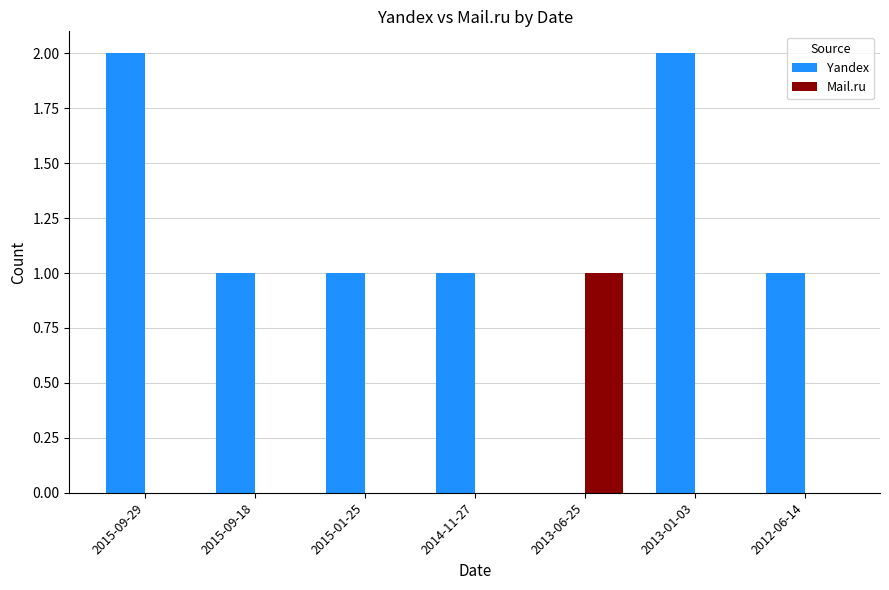

True or false: Mail.ru has a value of 0 at 2014-11-27.

True